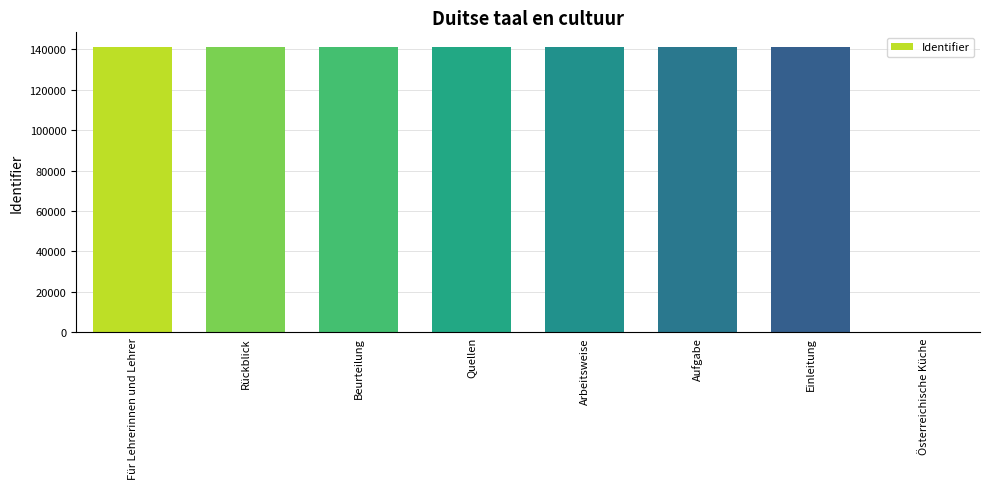

What is the ratio of the value at Einleitung to the value at Aufgabe?

1.0